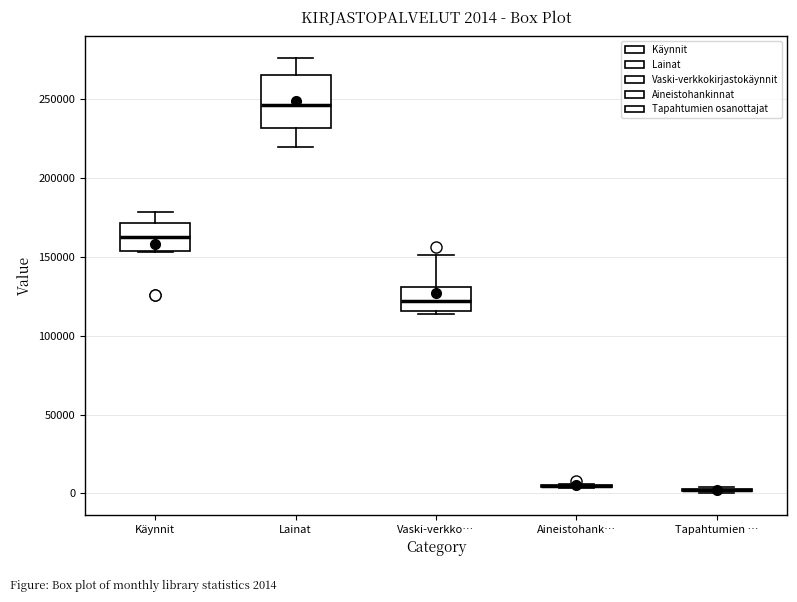

Which box is the tallest, from its lower edge to its upper edge?

Lainat